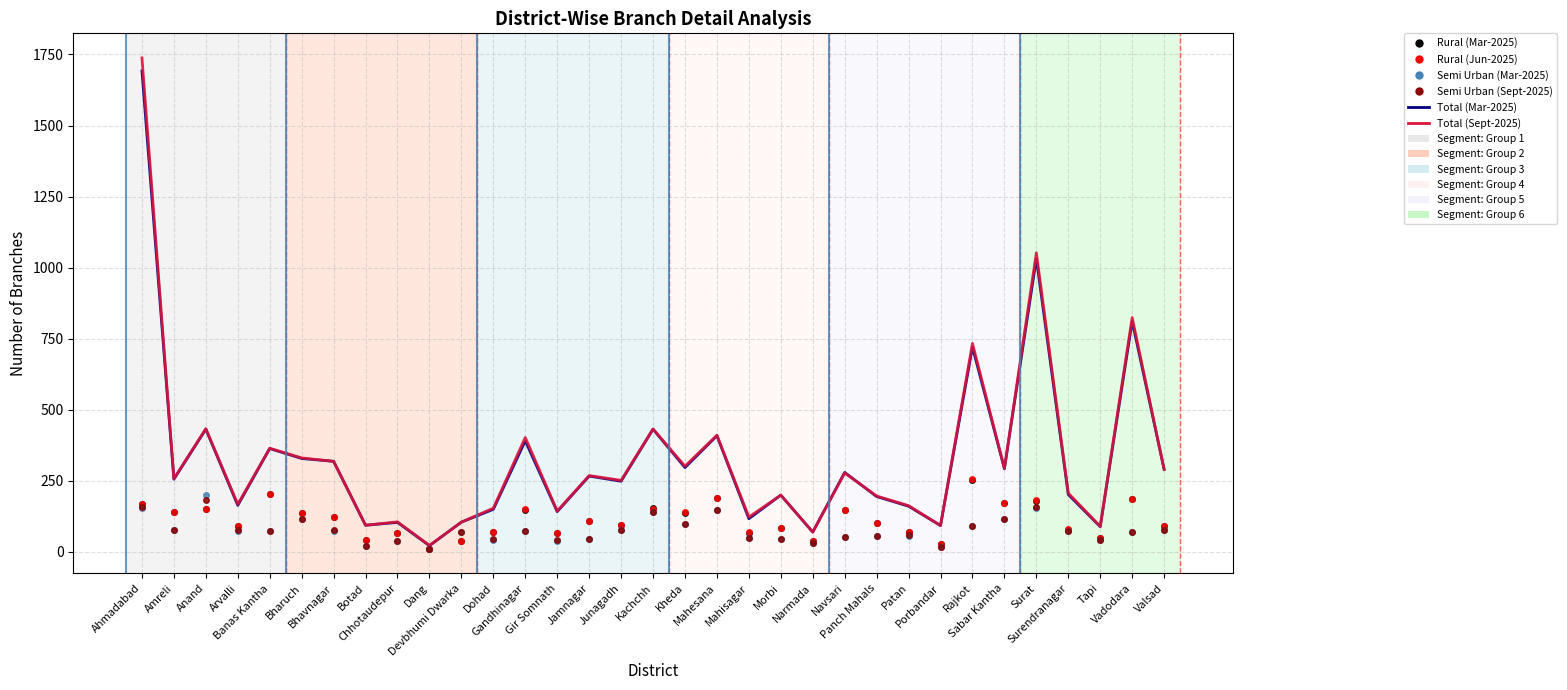

Which series has the largest range (max minus min)?

Total (Sept-2025)